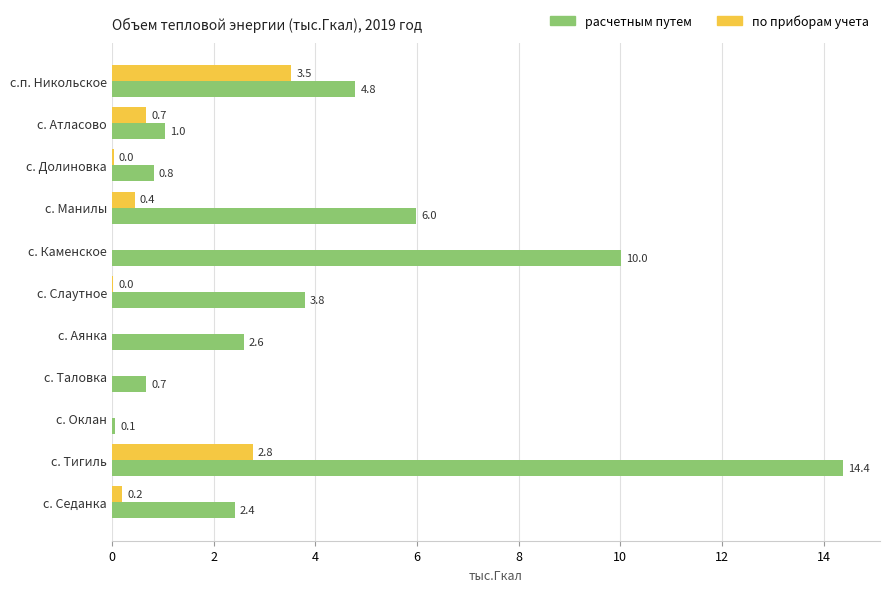

What is the sum of all расчетным путем values?

46.6